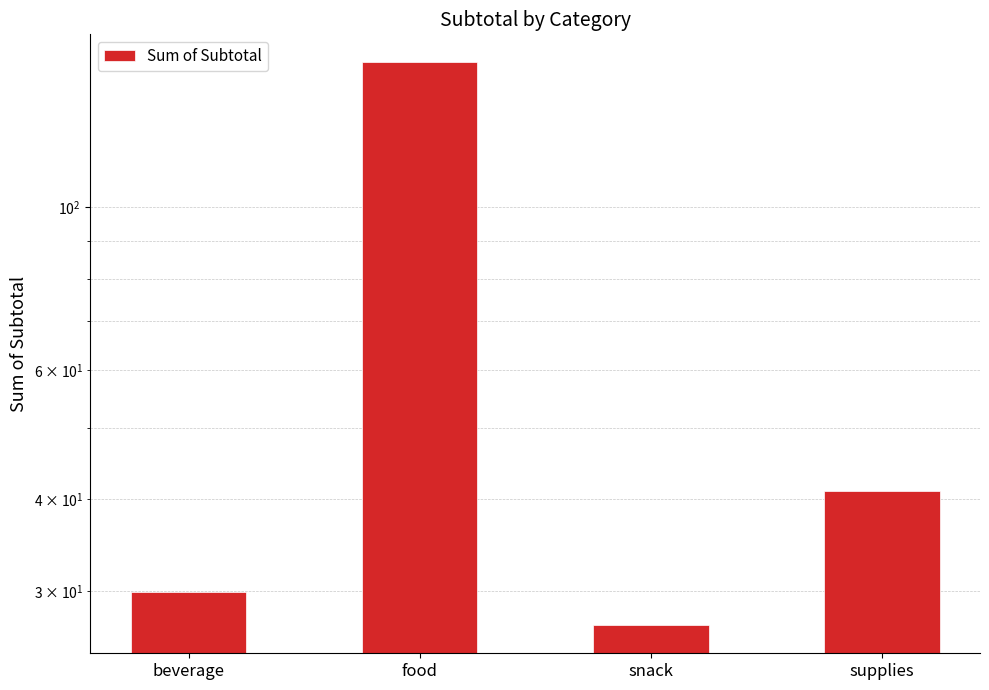

Does the chart contain any negative values?

No